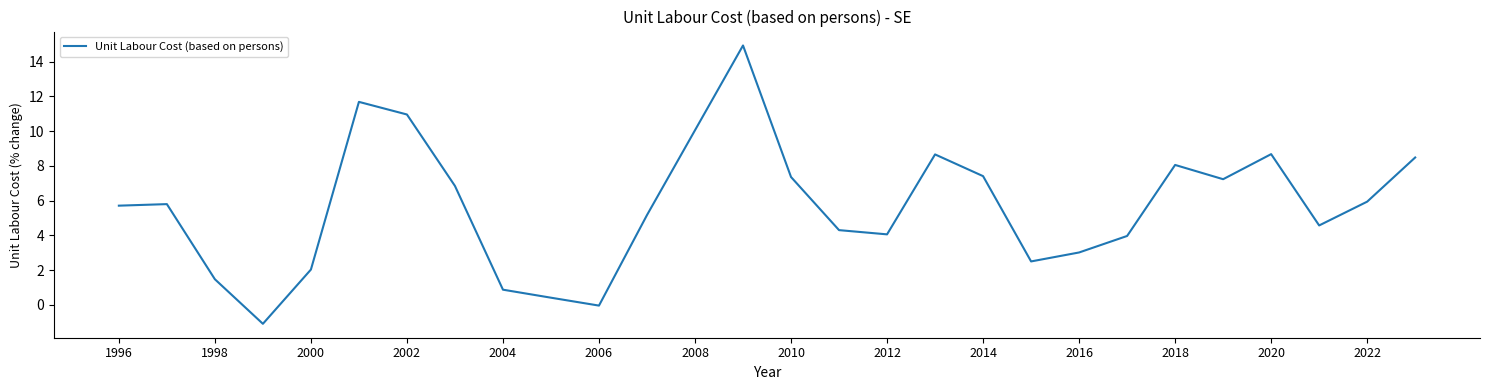

What is the difference between the maximum and minimum values?

16.0